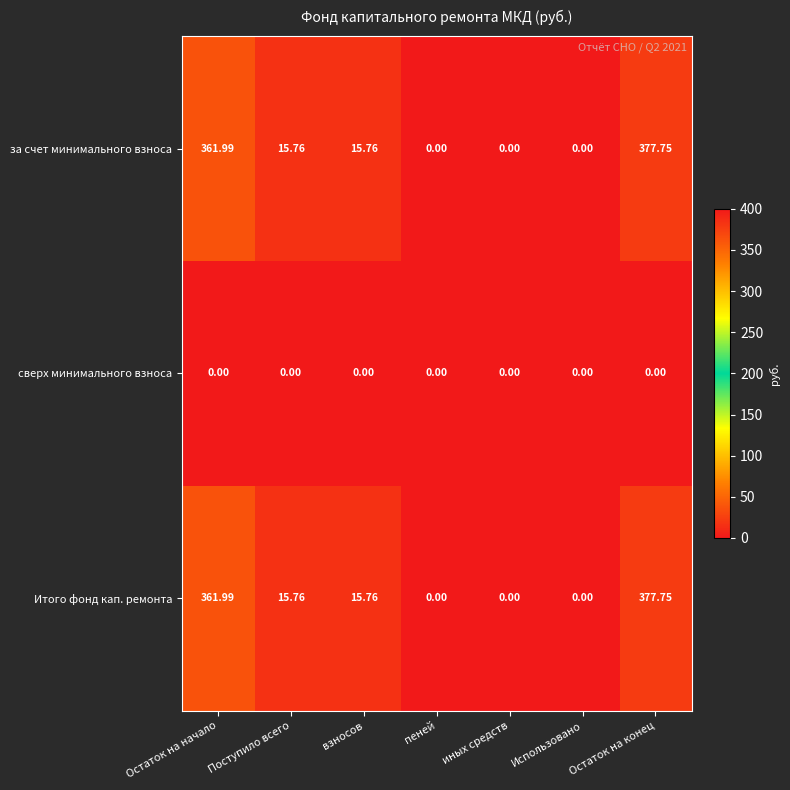

At which category is the sum across all series the highest?

Остаток на конец